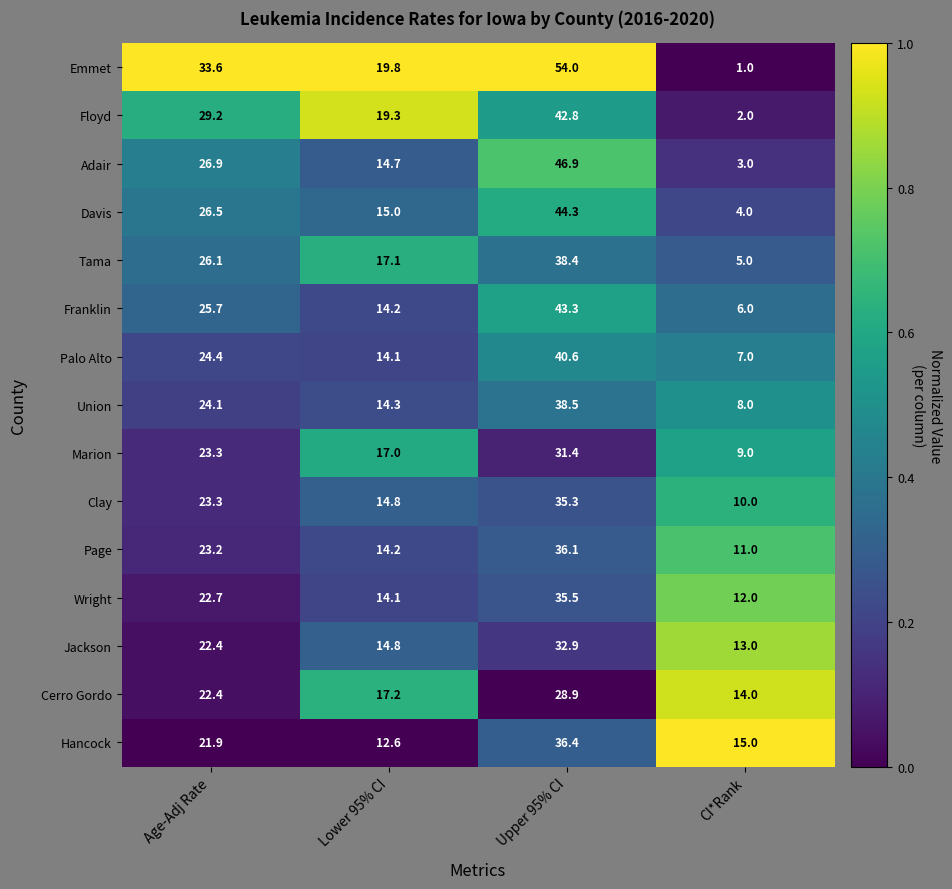

Is it true that Page equals 36.1 at Upper 95% CI?

True